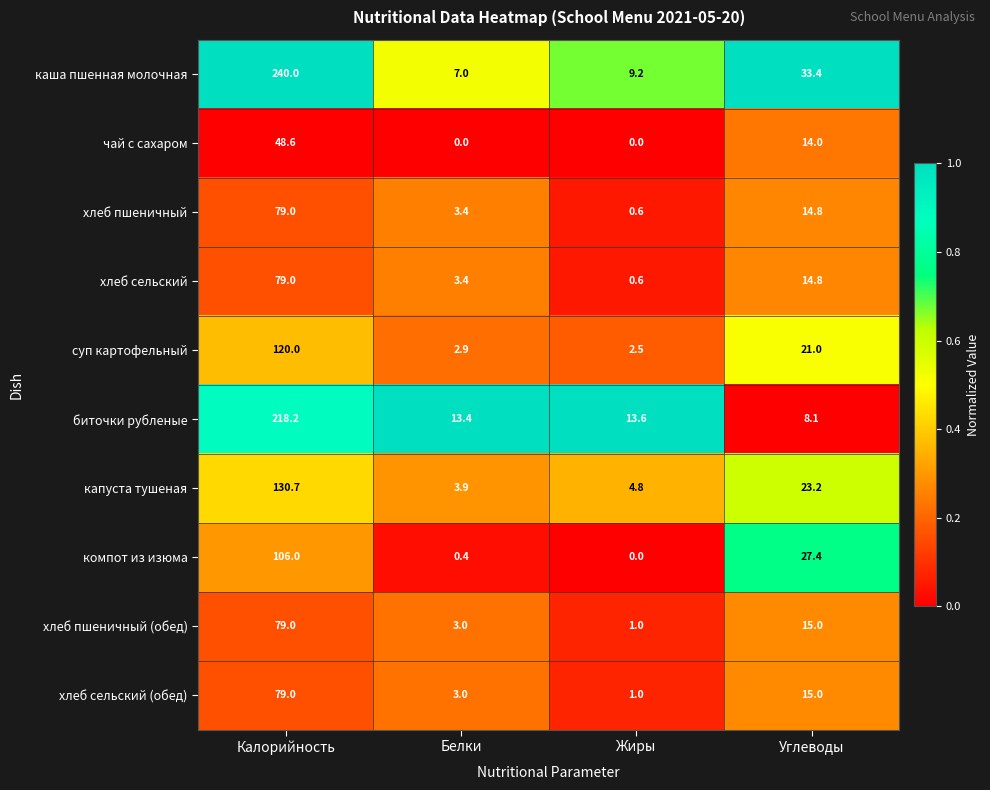

The каша пшенная молочная series shows 240.0 at Калорийность. True or false?

True